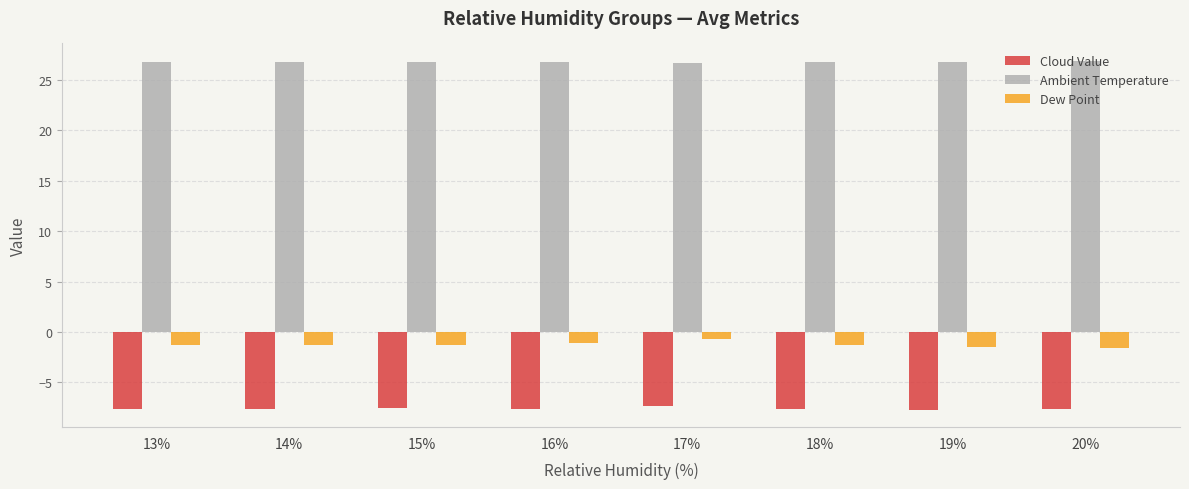

Which series has the largest total across all categories?

Ambient Temperature